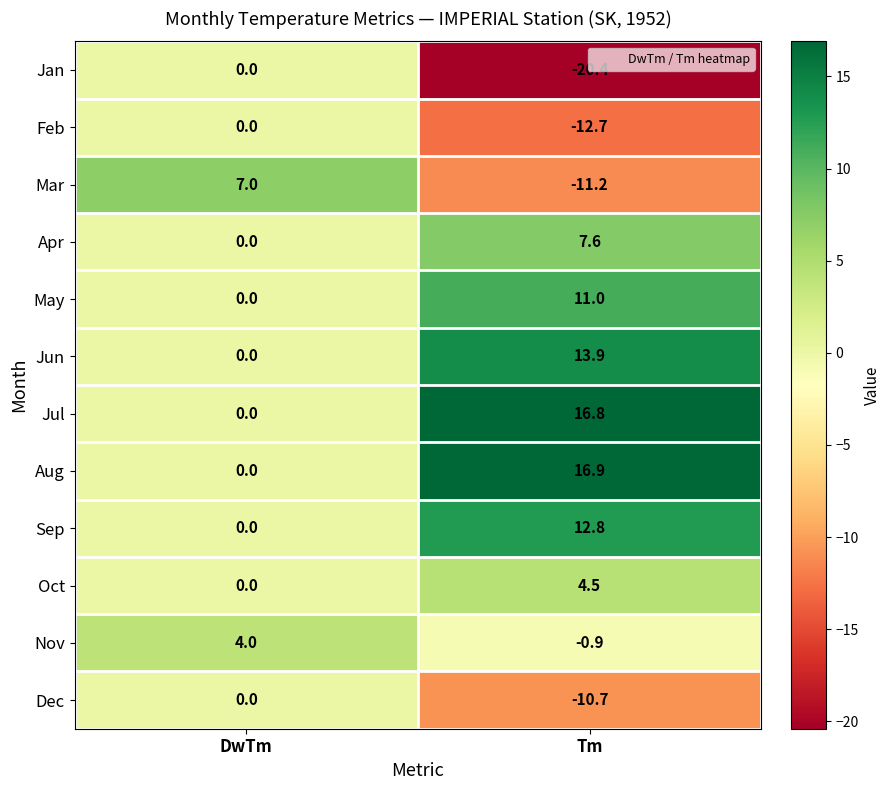

What is the average value of the May series?

5.5